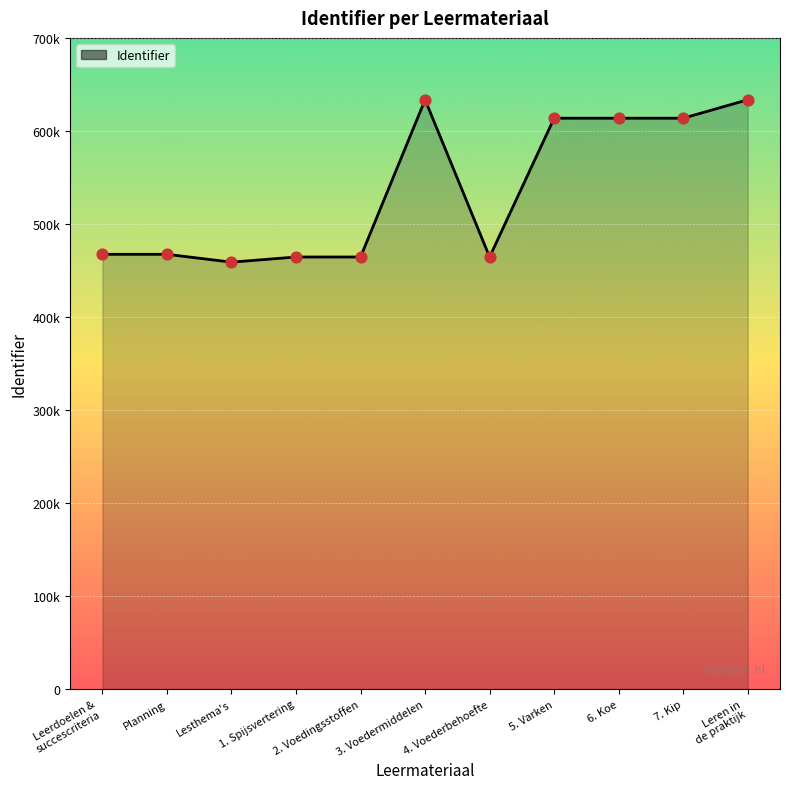

What is the ratio of the value at 2. Voedingsstoffen to the value at Planning?

1.0